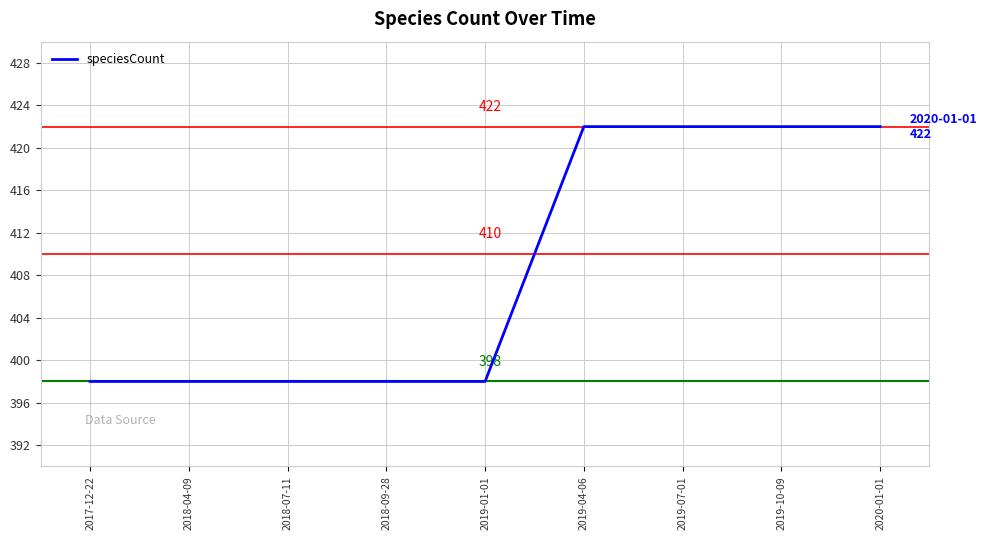

What is the difference between the maximum and minimum values?

24